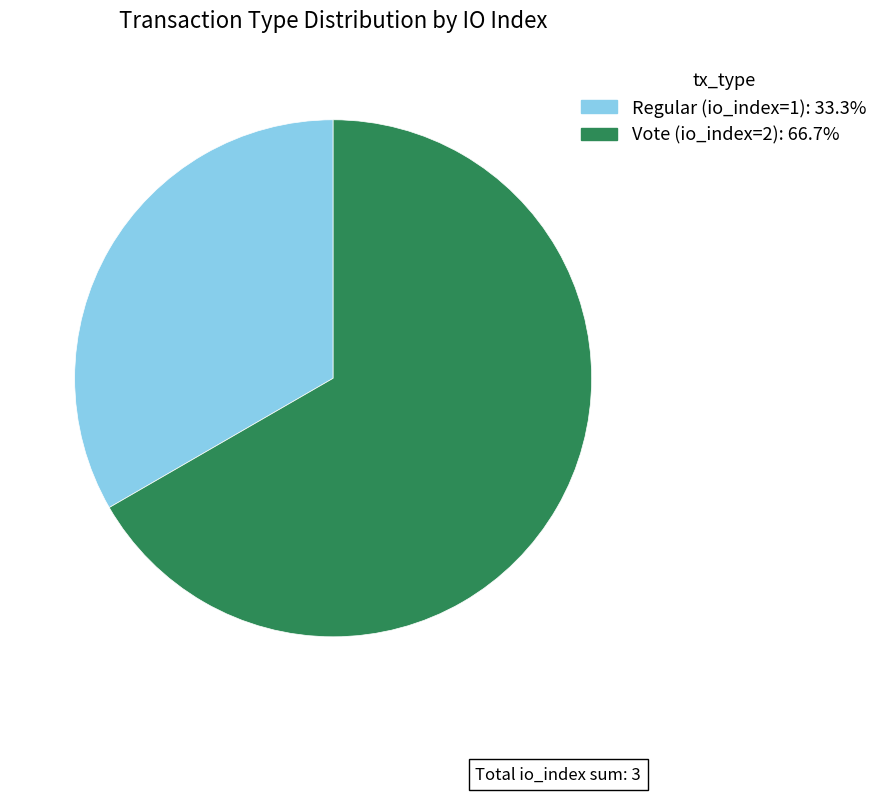

Rank the categories by value from highest to lowest.

Vote (io_index=2), Regular (io_index=1)